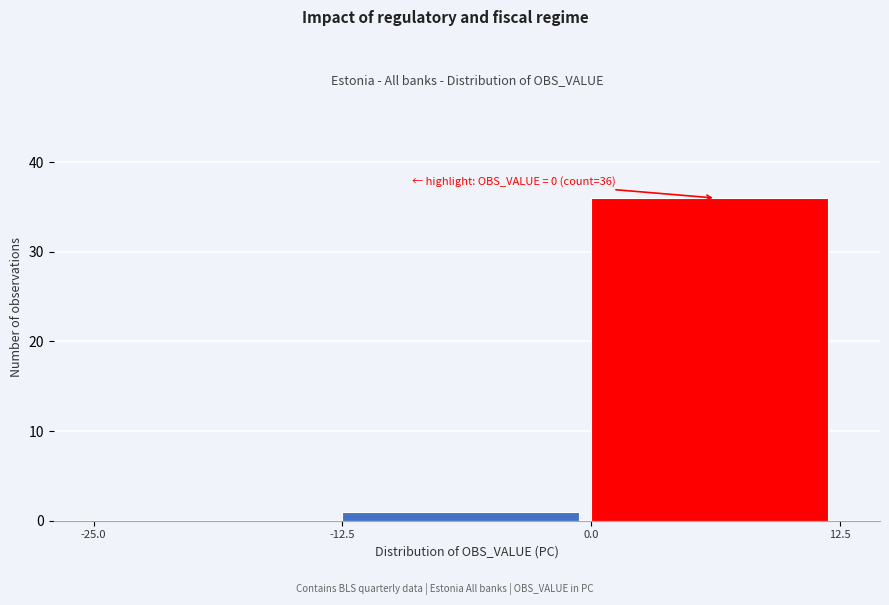

Reading left to right, list all the values displayed in this chart.

-25.0=0	-12.5=1	0.0=36